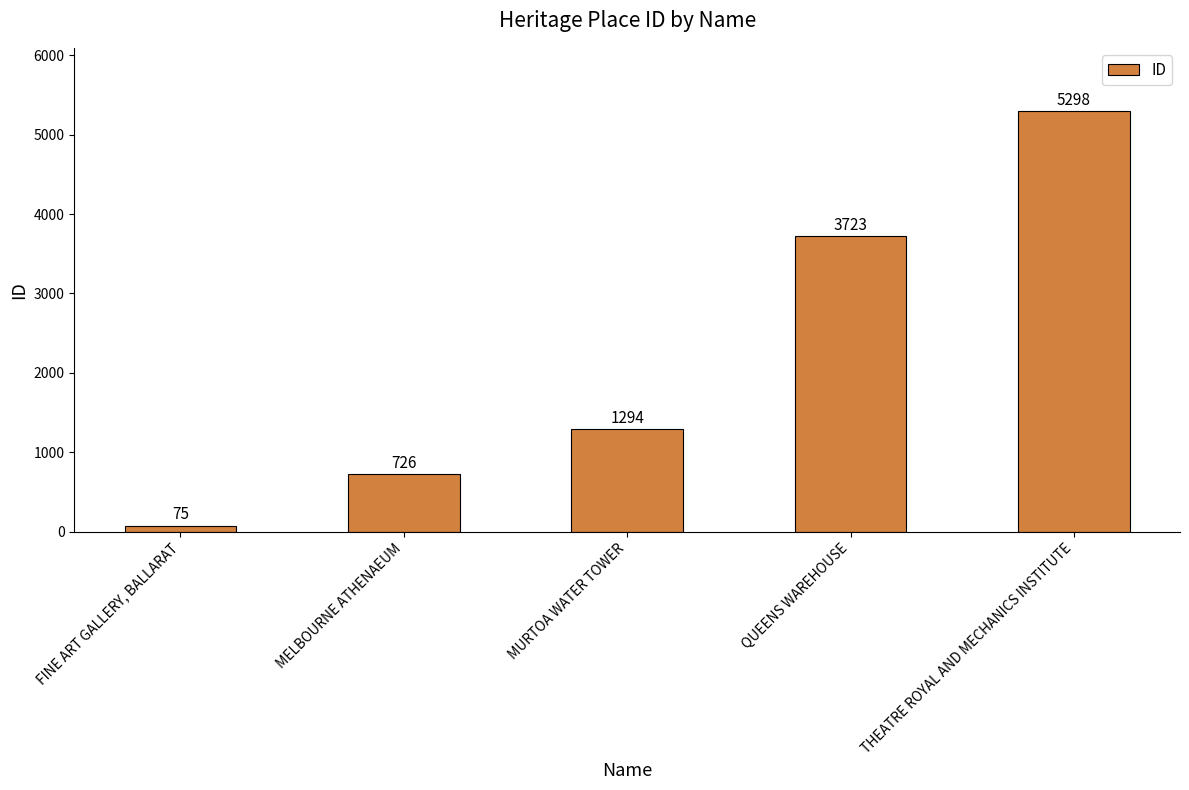

Read the value at MELBOURNE ATHENAEUM, to the nearest 10.

730